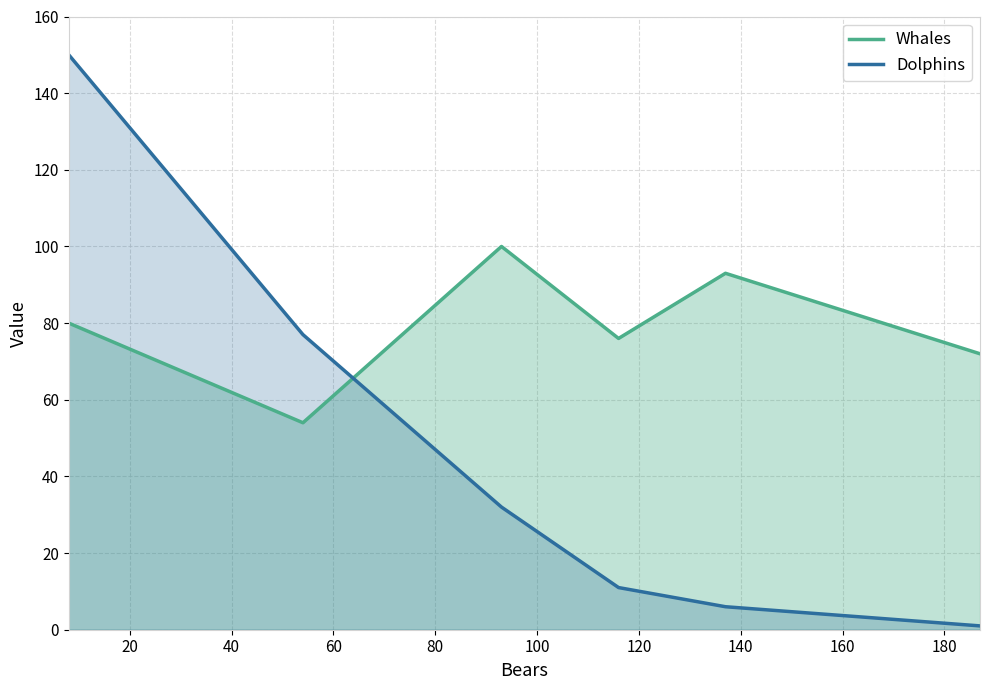

How many times do Dolphins and Whales cross each other?

1